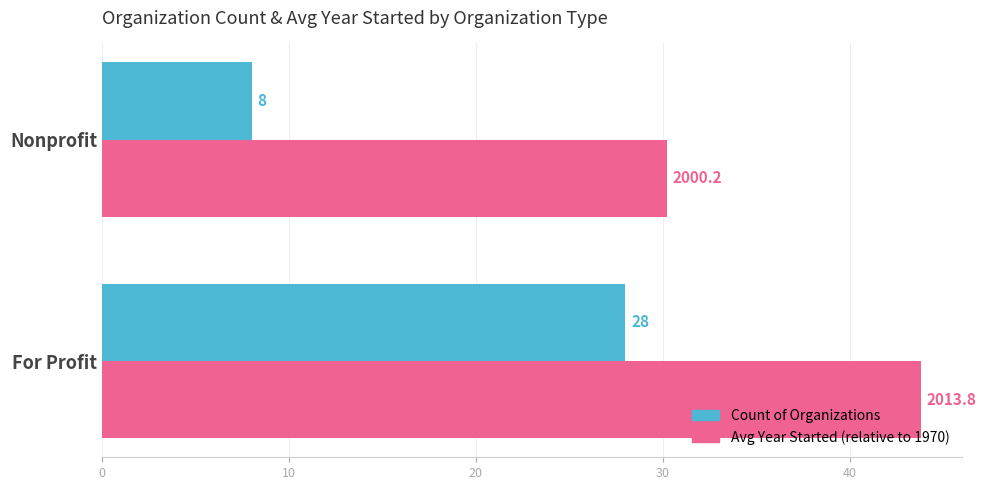

What are all the series names shown in the legend?

Count of Organizations, Avg Year Started (relative to 1970)